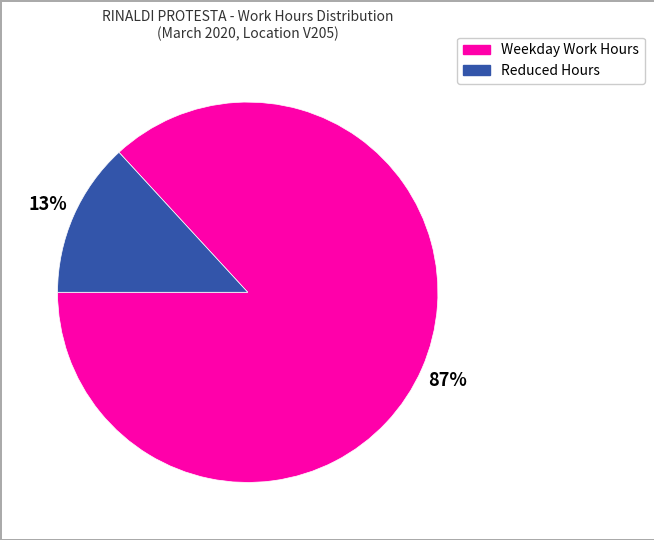

Count the number of slices in the pie.

2